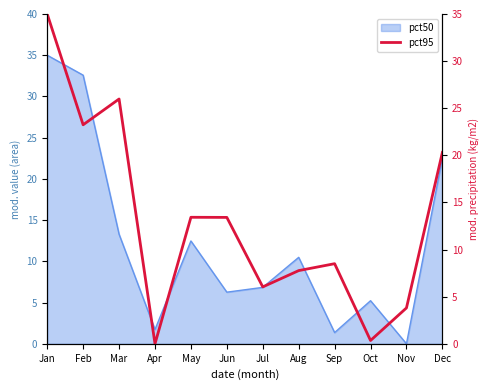

How many data points does each series have?

12